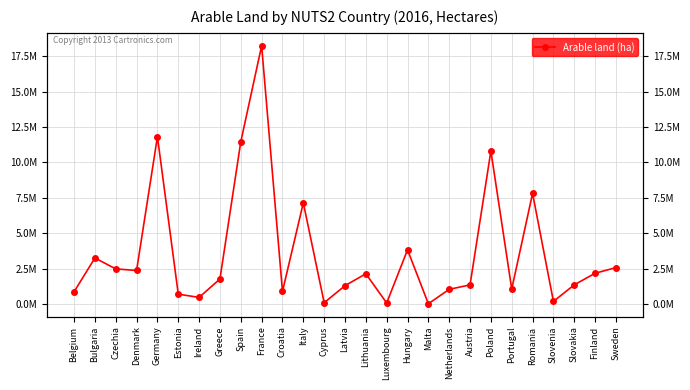

What is the difference between the maximum and second lowest values?

18187990